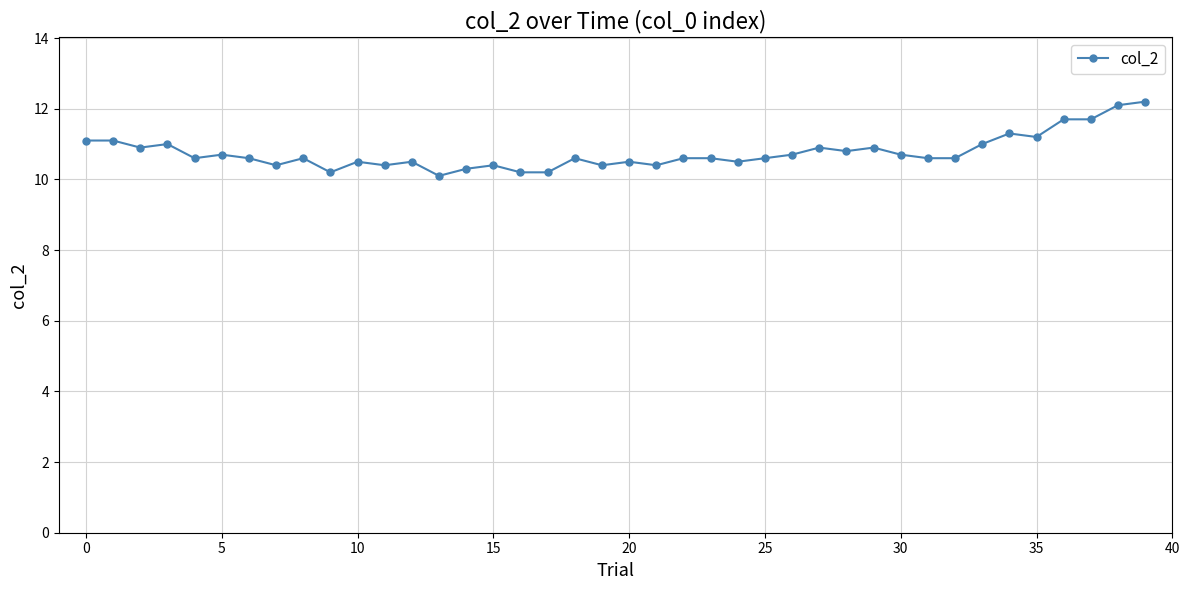

True or false: the data has more than 1 interior local peaks.

True